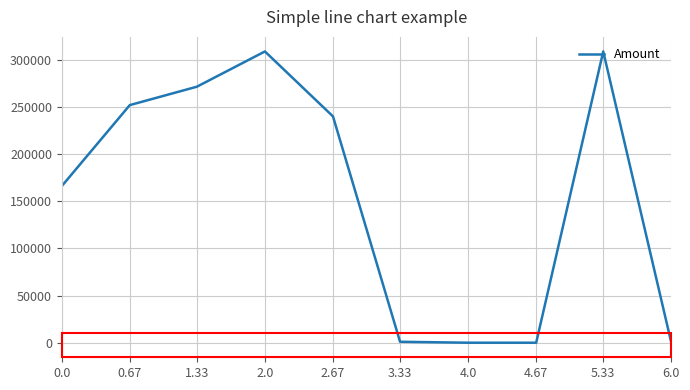

What position from the right is 2.67?

6